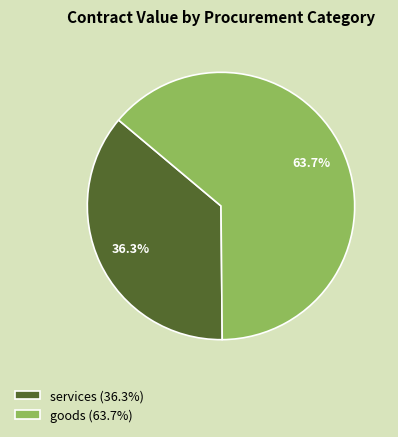

To the nearest percent, what is the difference between the largest and smallest slice percentages?

27%